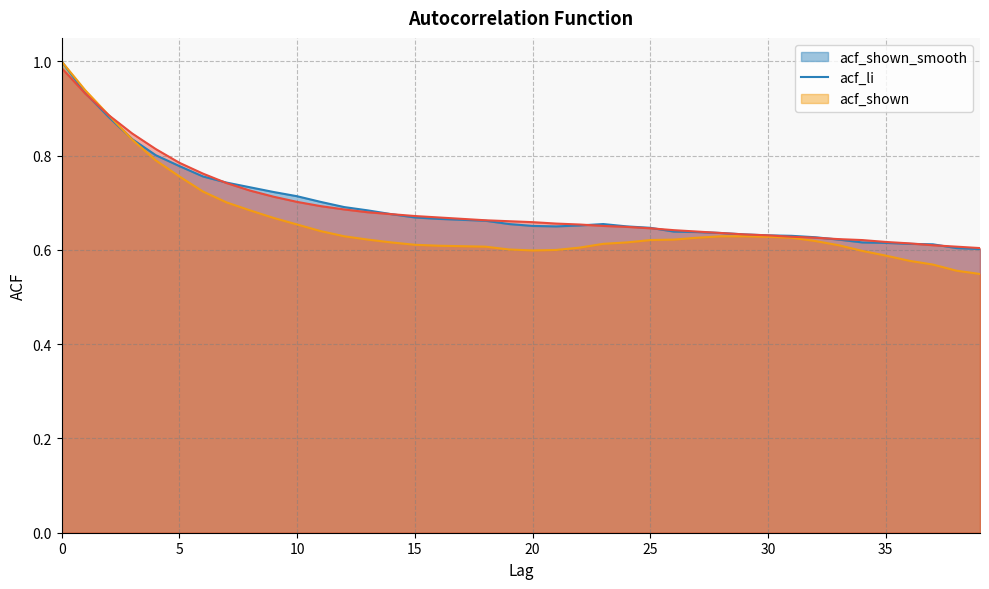

What is the difference between the second highest and minimum values in the acf_shown series?

0.3